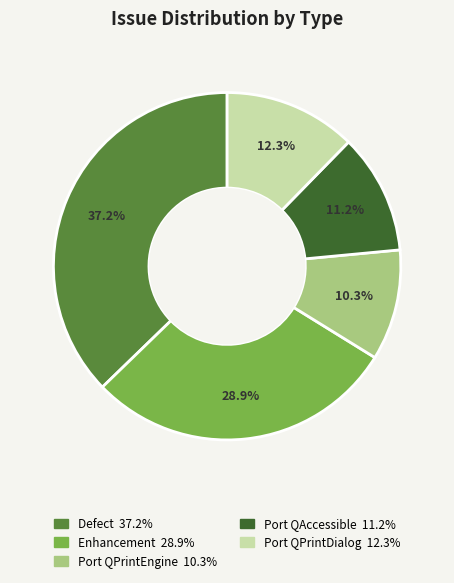

Does any single category account for the majority?

No